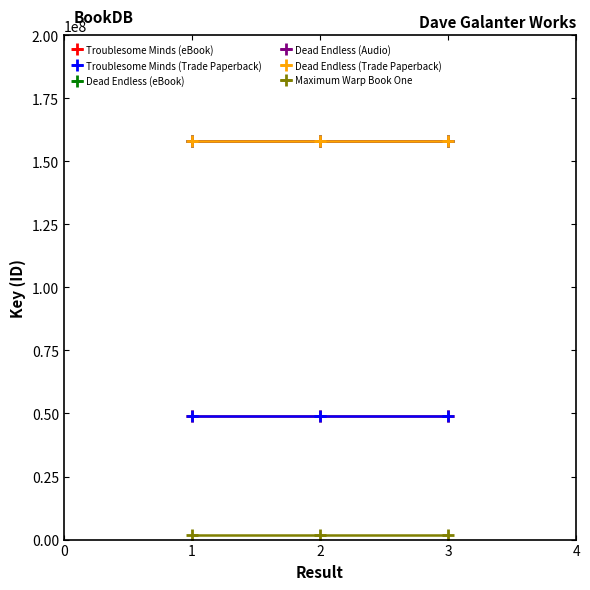

Reading left to right, list all the values displayed in this chart.

Troublesome Minds (eBook): 49074745	49074745	49074745
Troublesome Minds (Trade Paperback): 49074745	49074745	49074745
Dead Endless (eBook): 157903679	157903679	157903679
Dead Endless (Audio): 157903679	157903679	157903679
Dead Endless (Trade Paperback): 157903679	157903679	157903679
Maximum Warp Book One: 1684819	1684819	1684819